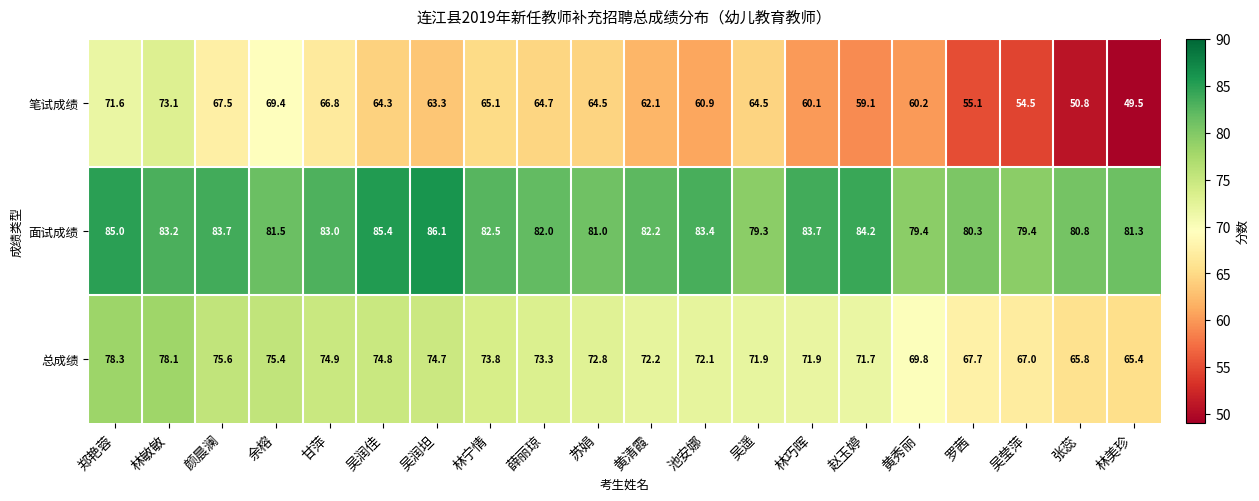

What is the average value of the 笔试成绩 series?

62.4